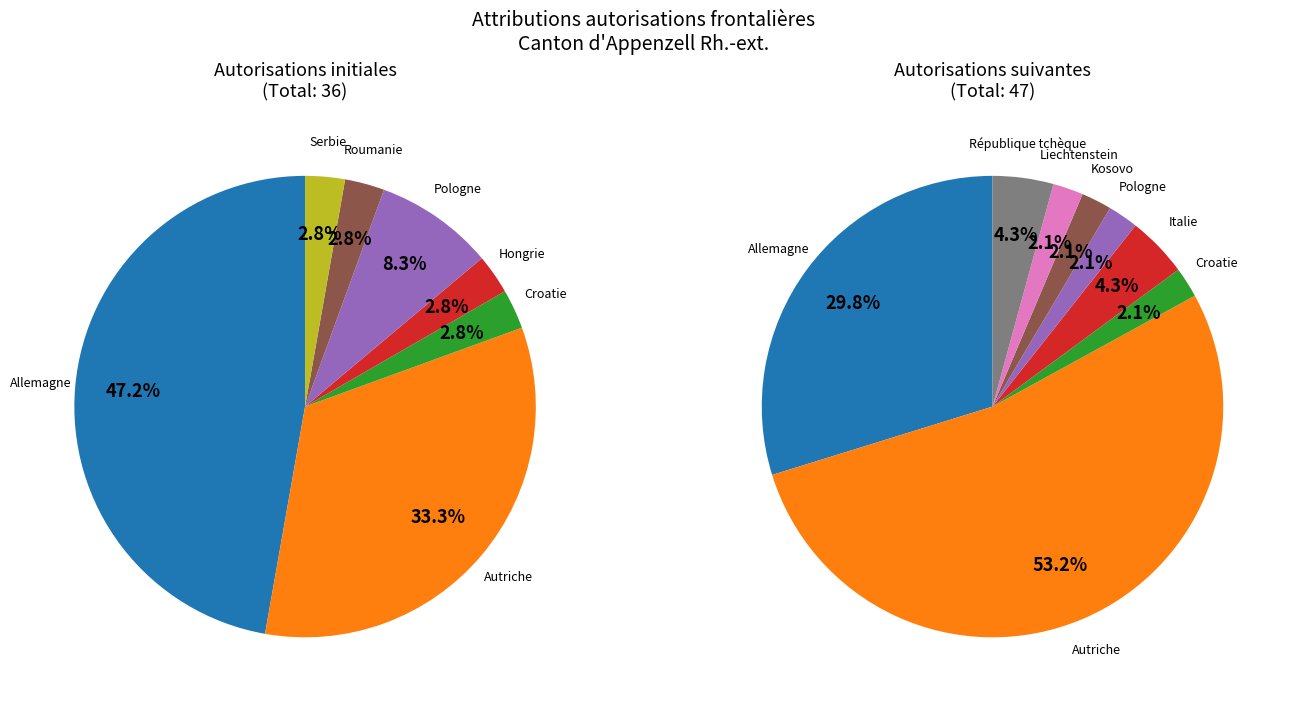

Does Liechtenstein account for over 50% of the chart?

No